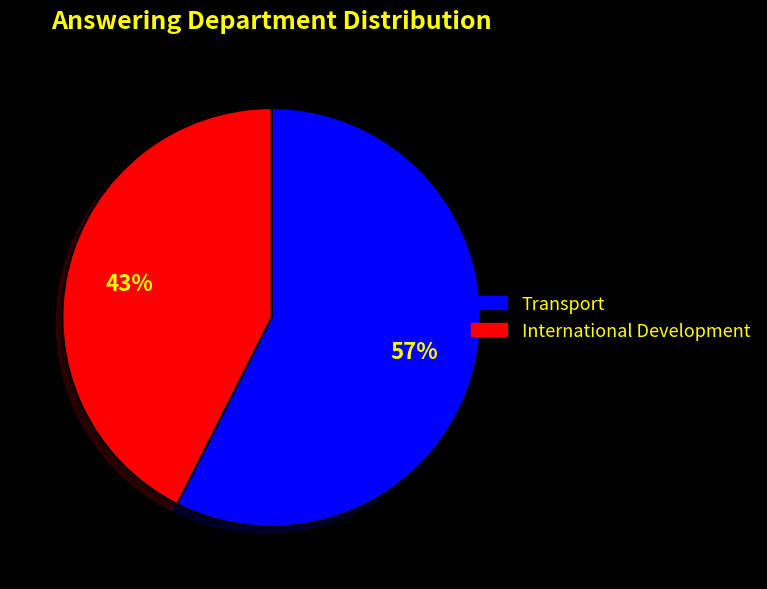

Rank the categories by value from lowest to highest.

International Development, Transport